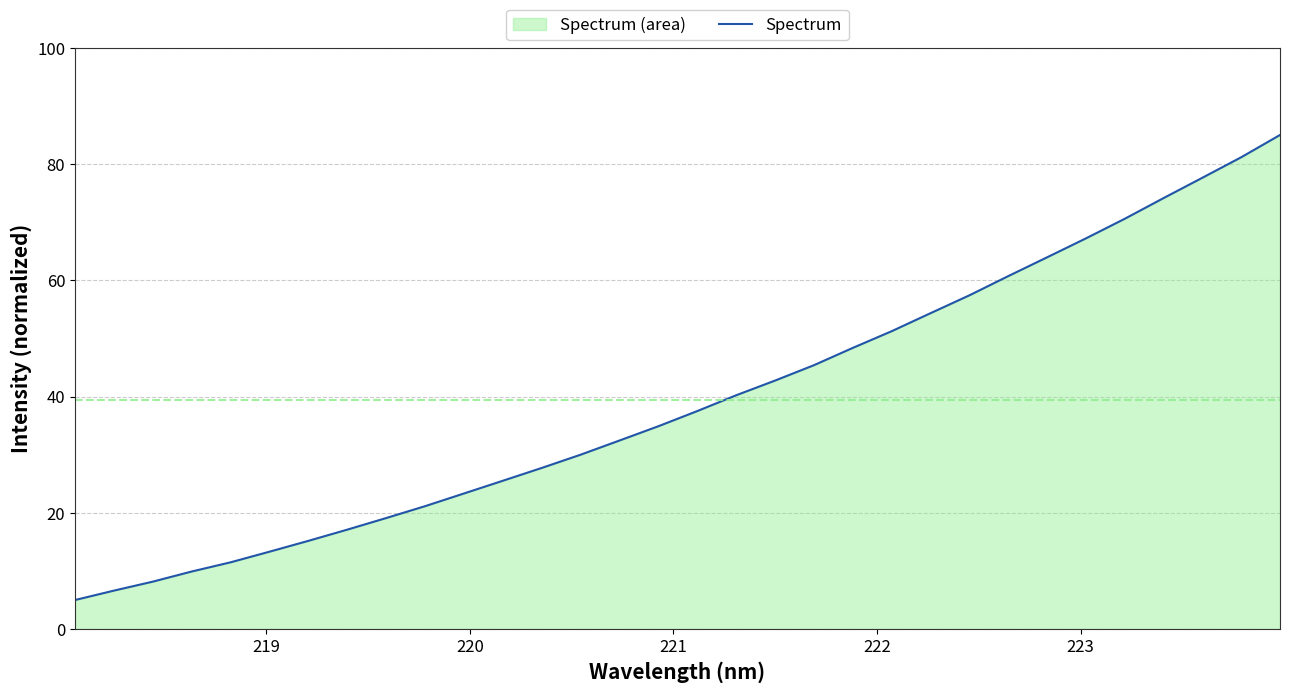

What is the difference between the maximum and minimum values?

80.0